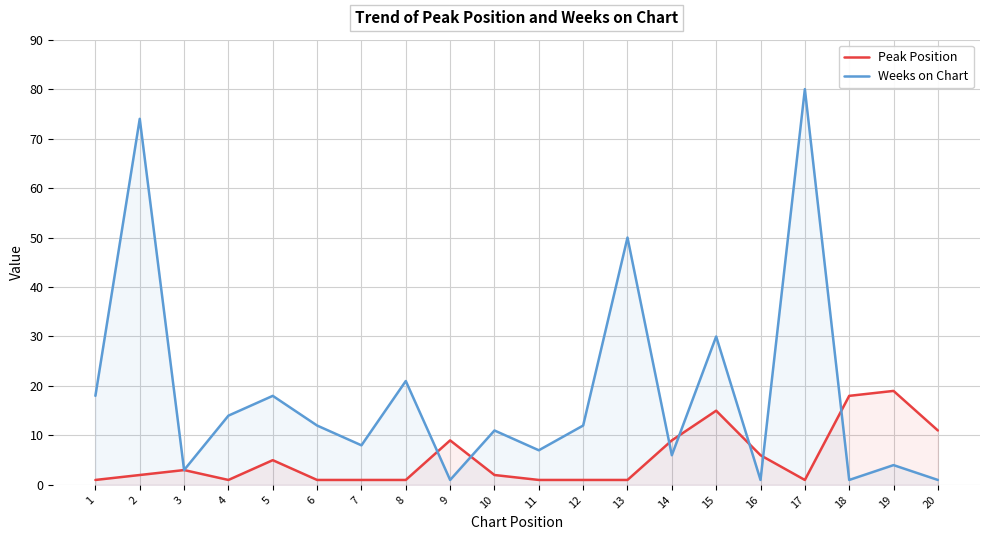

Where do Peak Position and Weeks on Chart first cross each other?

8 and 9